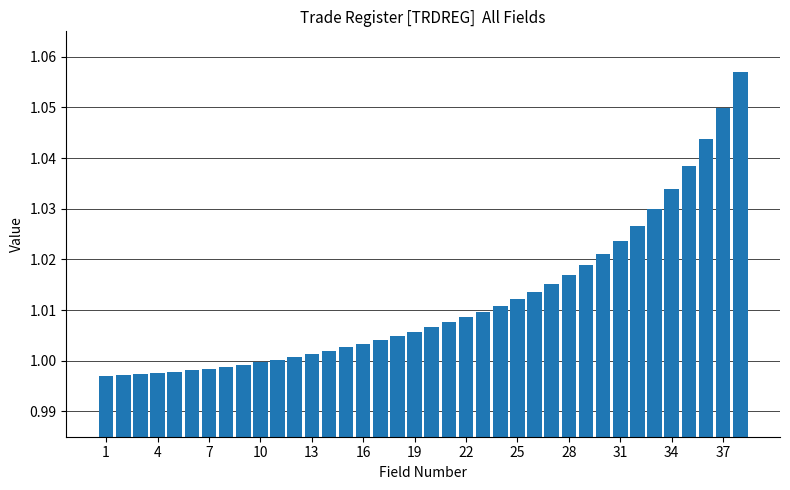

What is the sum of all values?

38.5